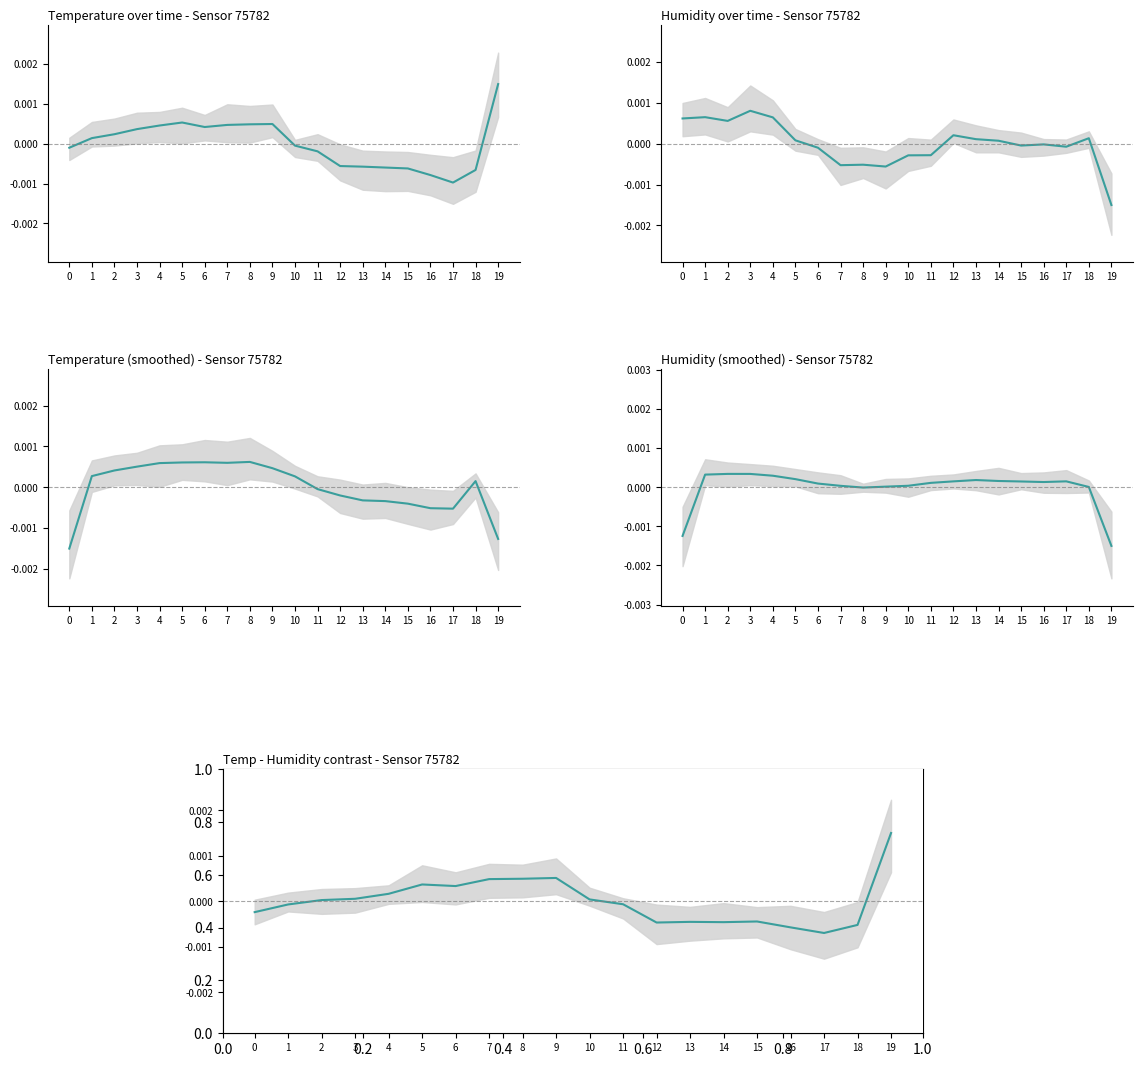

Where do temperature and humidity first cross each other?

0 and 1